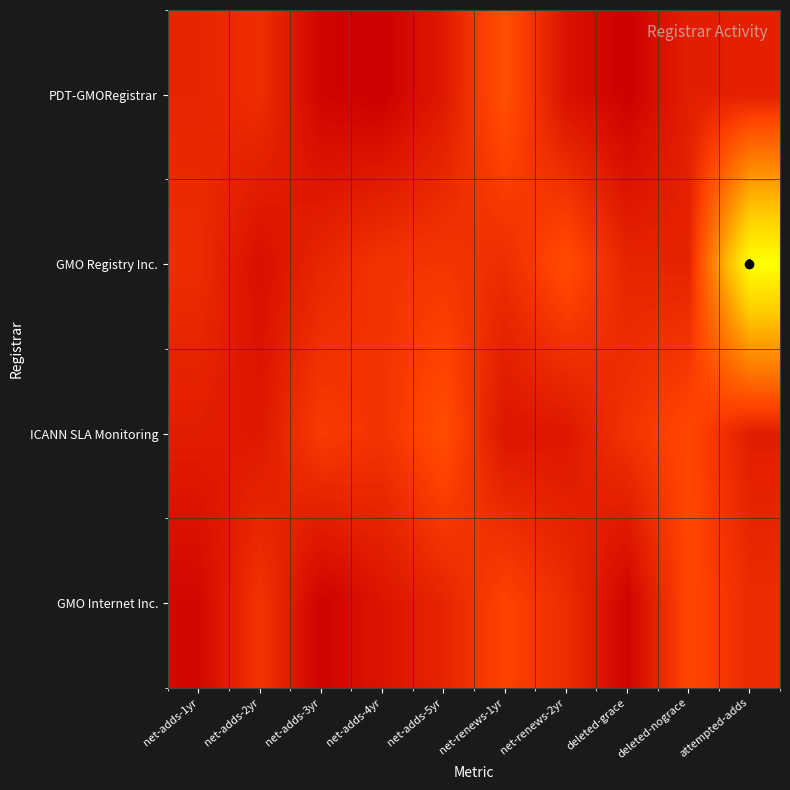

At how many categories does at least one series exceed 0?

10